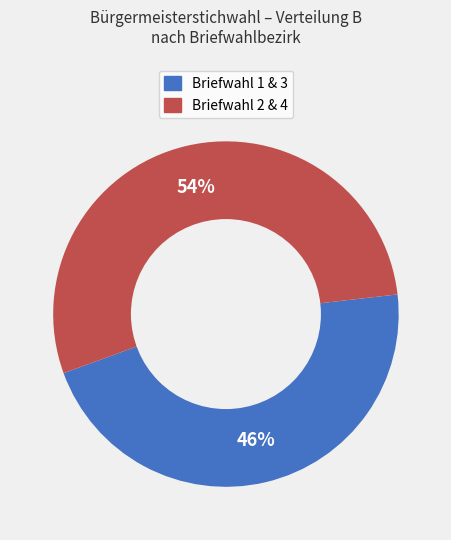

To the nearest percent, what is the average slice percentage?

50%